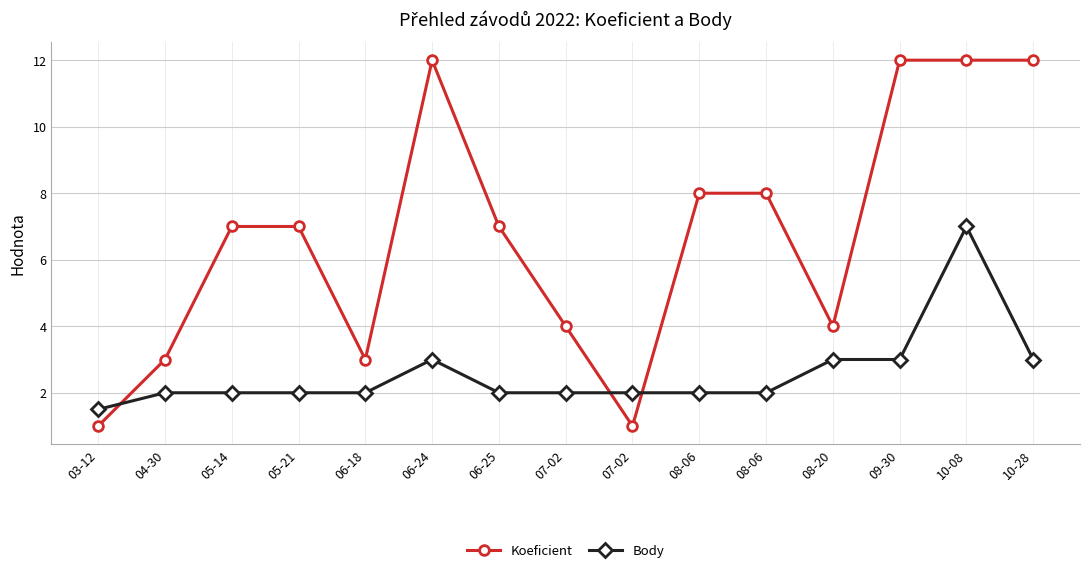

Which series has the largest total across all categories?

Koeficient